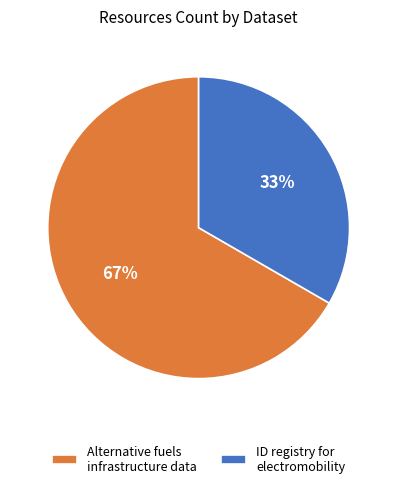

Which category accounts for the majority?

Alternative fuels infrastructure data